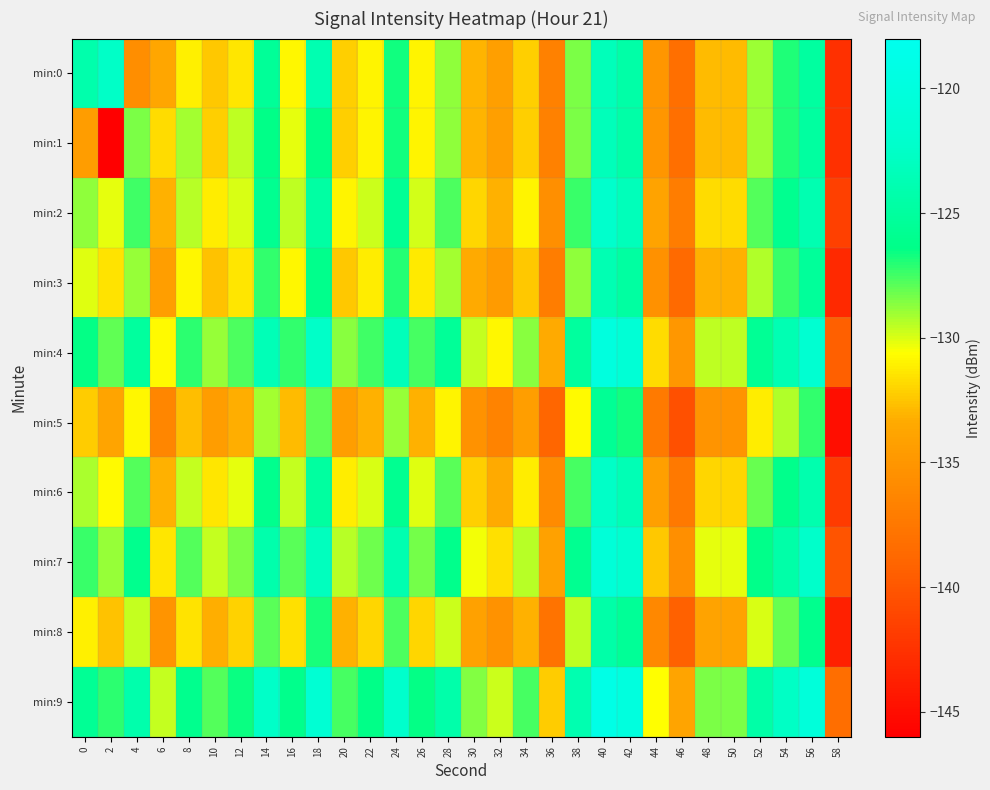

How many categories are shown in the chart?

30